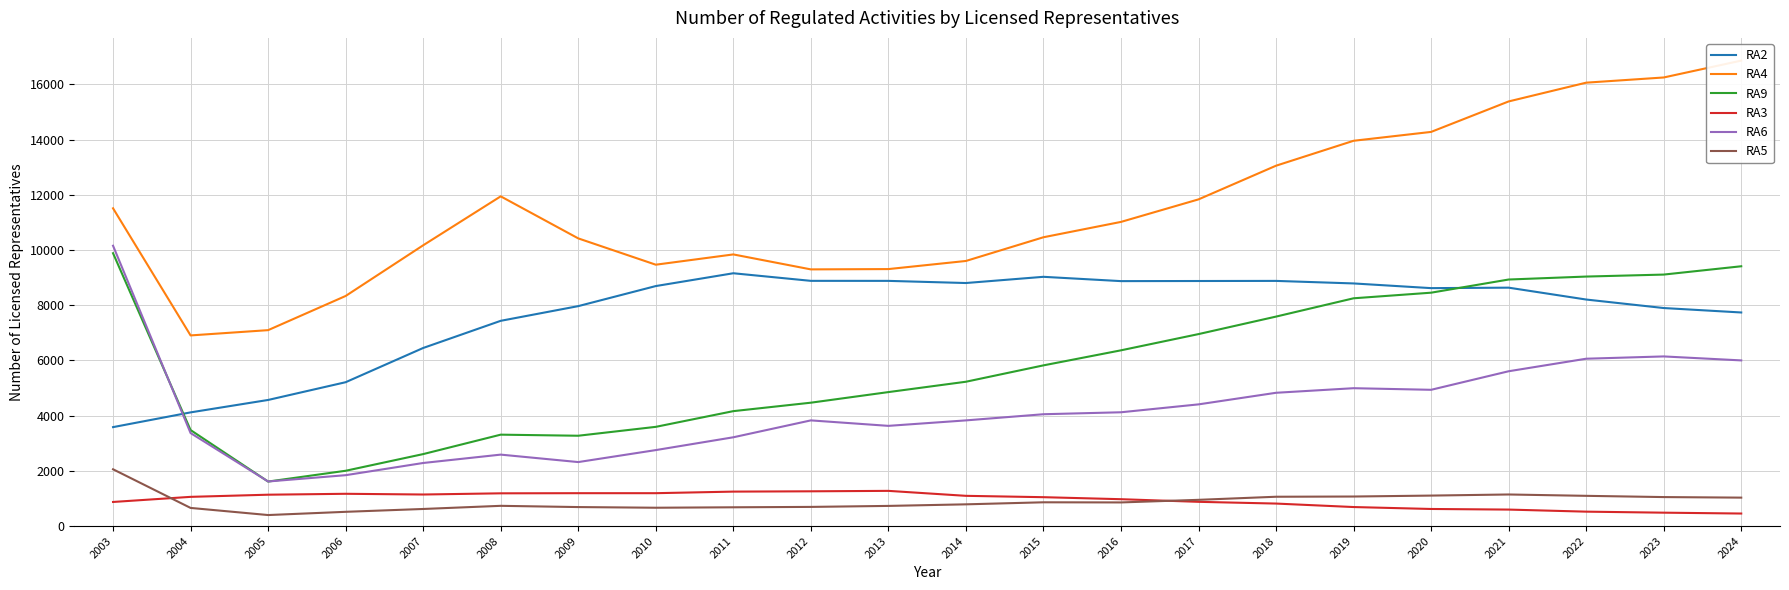

What is the total value across all series at 2009?

25857